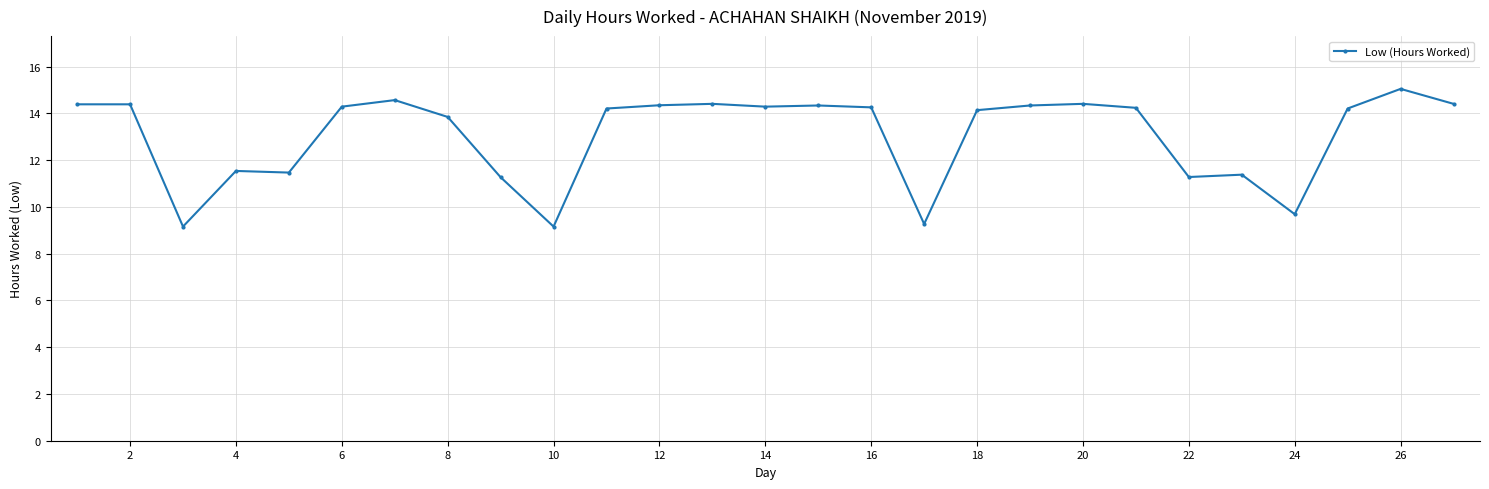

What is the difference between the maximum and minimum values?

5.9